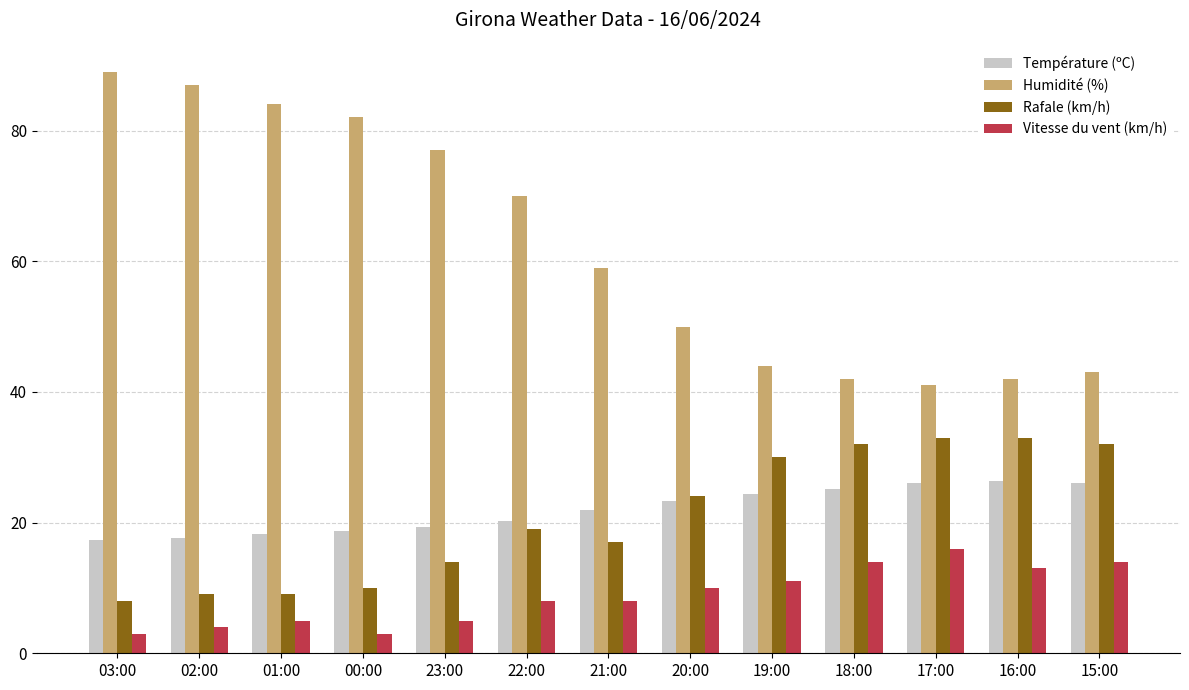

The value of Température (ºC) at 01:00 is 26.4. True or false?

False